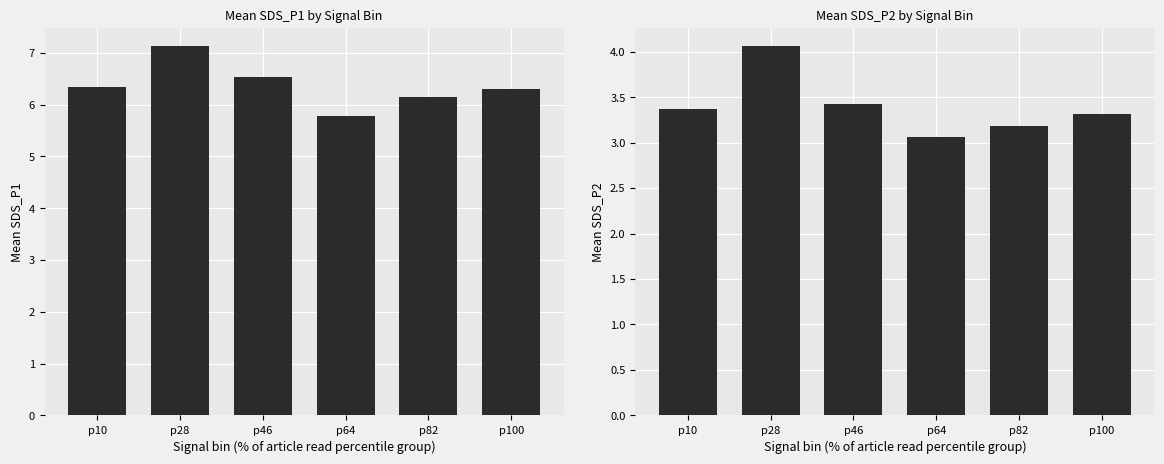

At p64, list the series in order from smallest to largest.

SDS_P2, SDS_P1